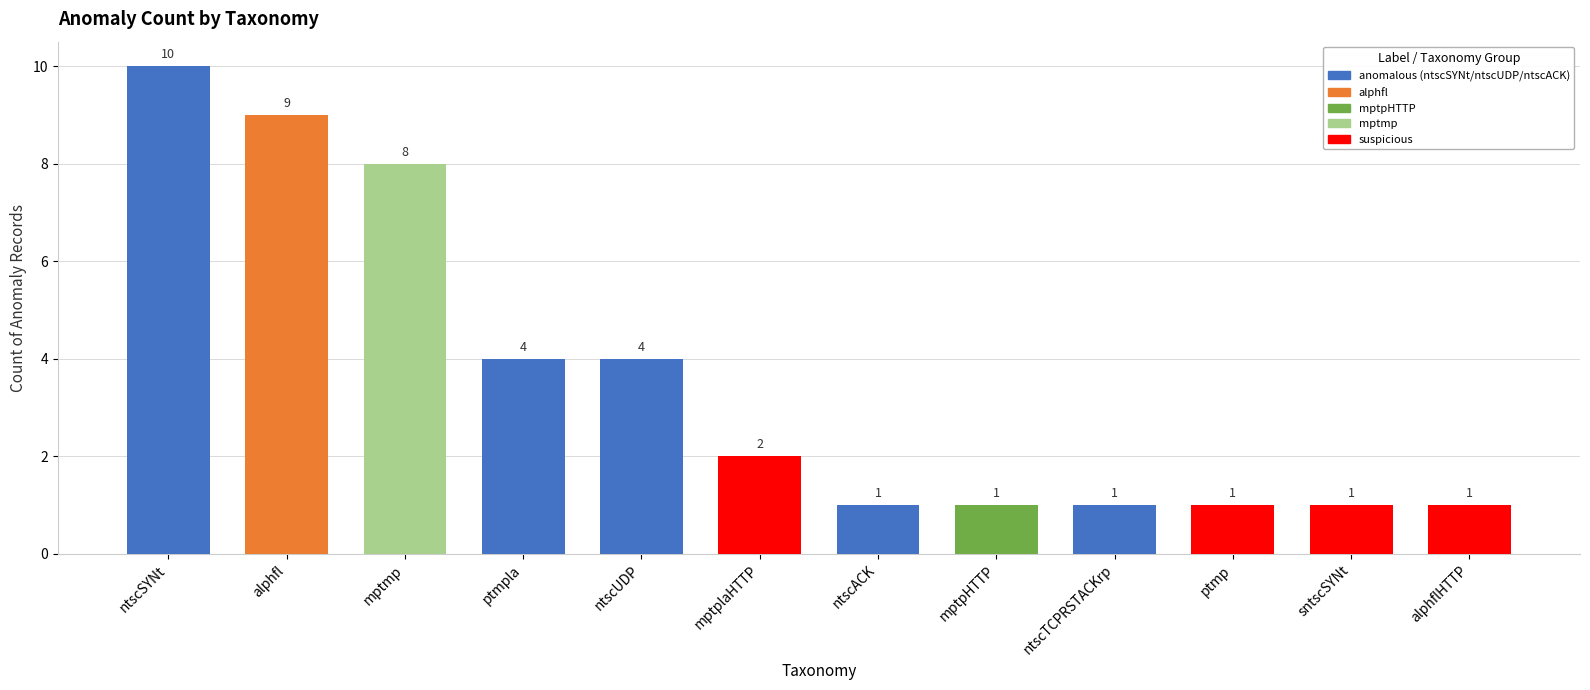

What is the change in value from mptmp to sntscSYNt?

-7